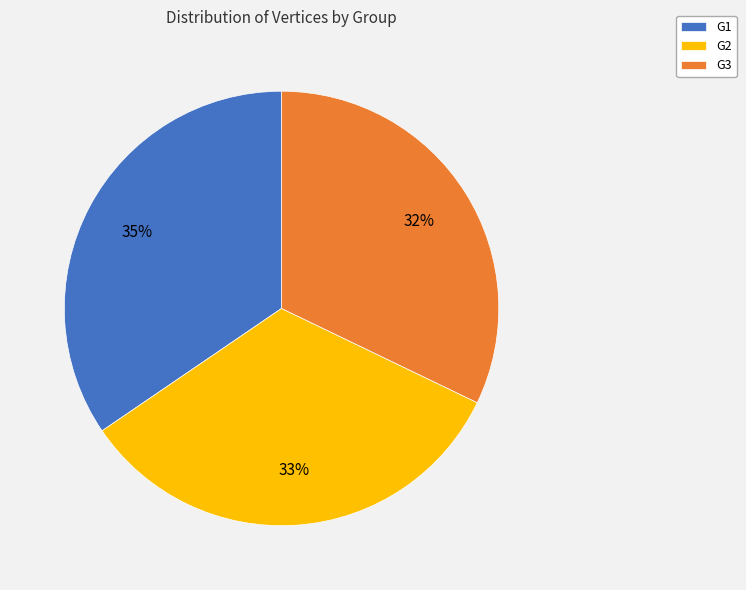

Is there a majority slice in this chart?

No